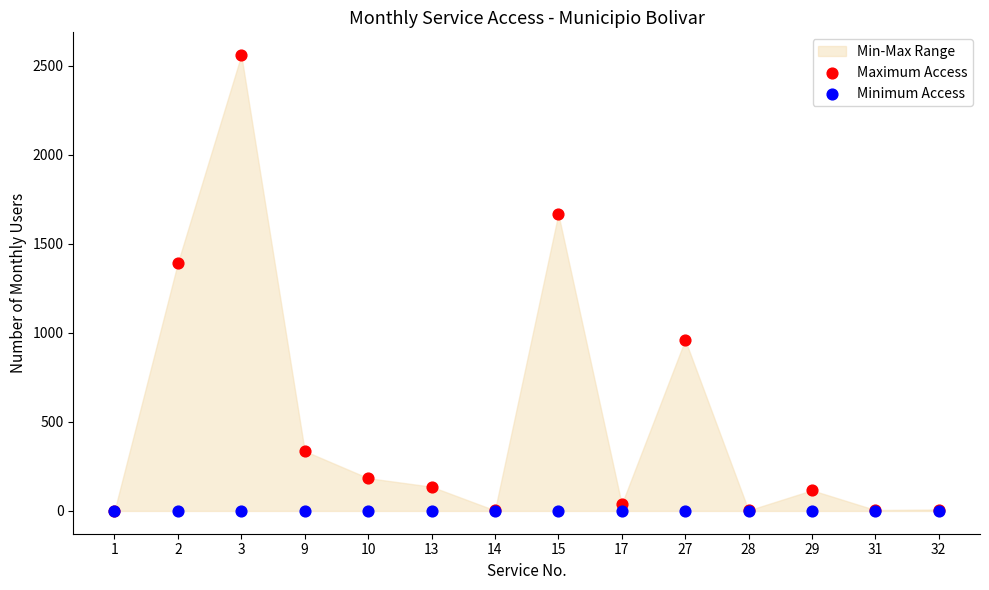

Across all series, what Y value is closest to 1279?

1393